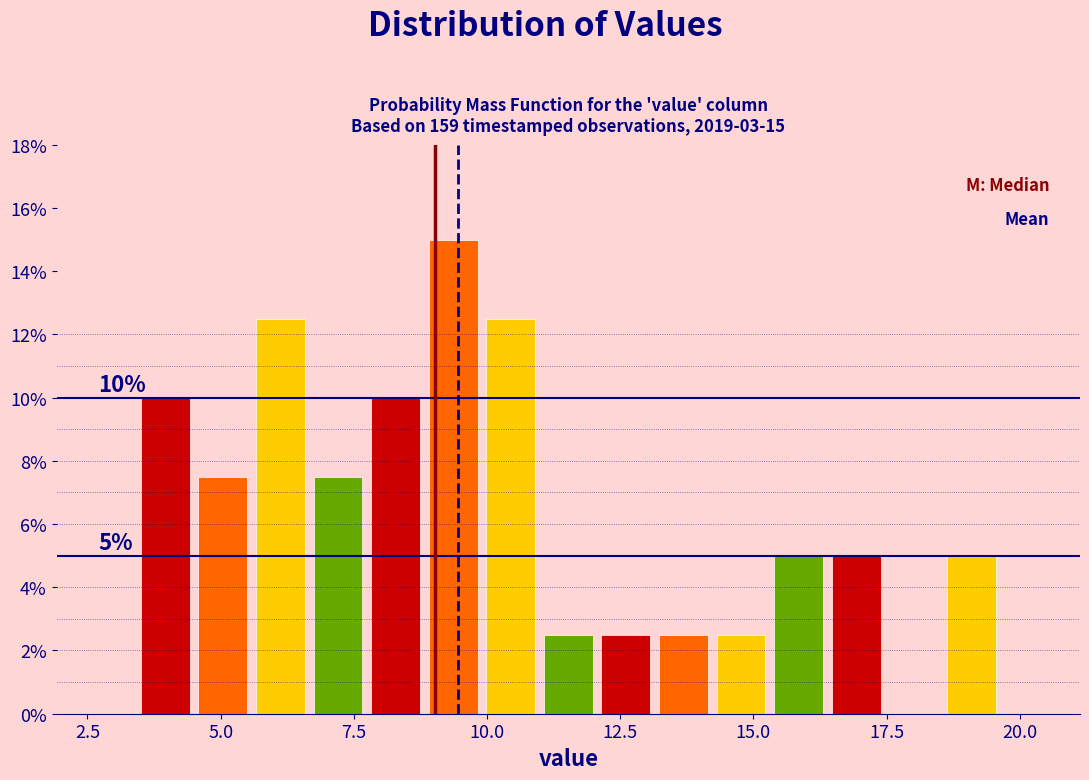

Around what value on the x-axis is the tallest bar? Give the approximate position of its centre, as read against the axis.

9.5